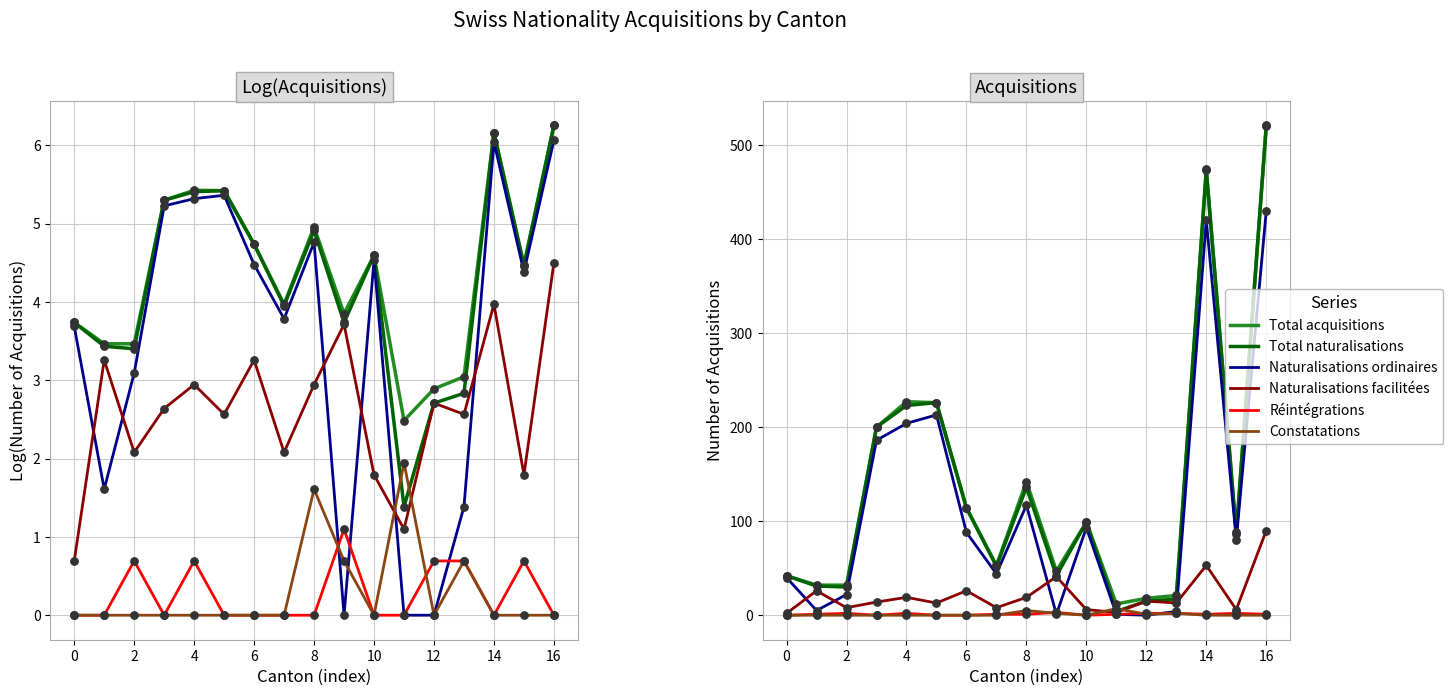

At which category is the sum across all series the highest?

16